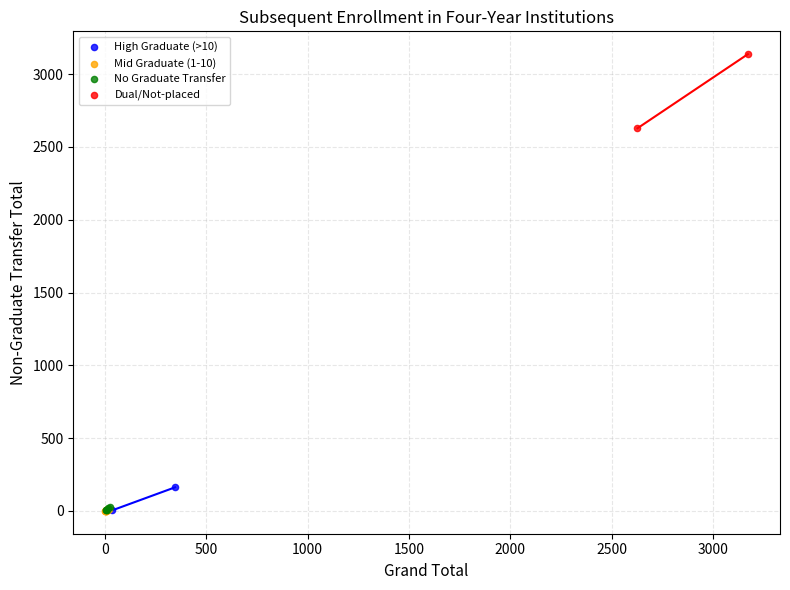

What are all the series names shown in the legend?

High Graduate (>10), Mid Graduate (1-10), No Graduate Transfer, Dual/Not-placed